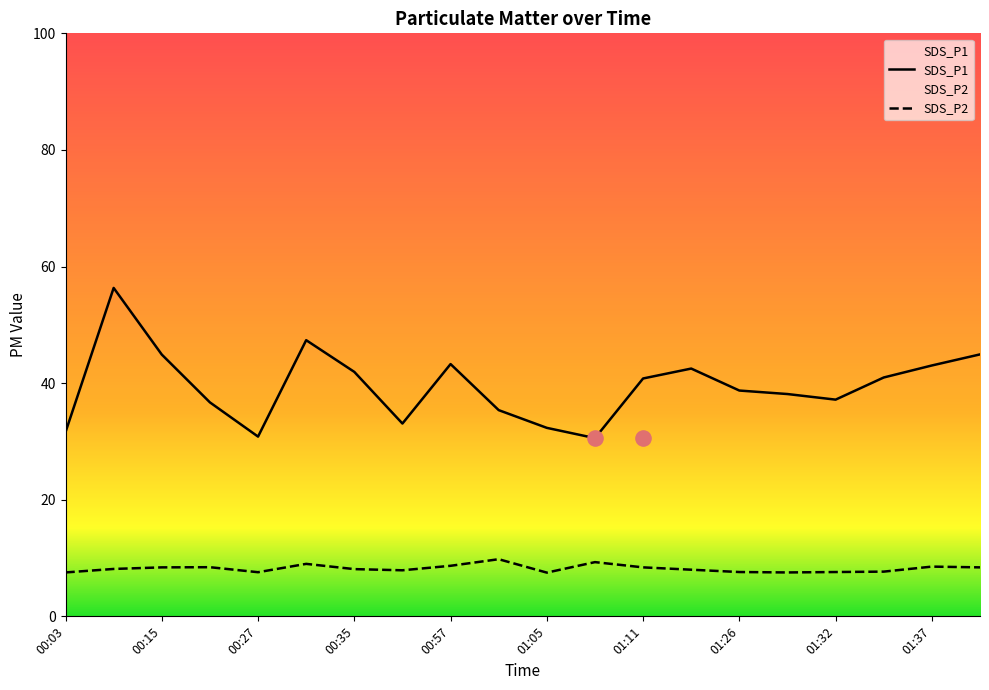

Which series has the largest total across all categories?

SDS_P1